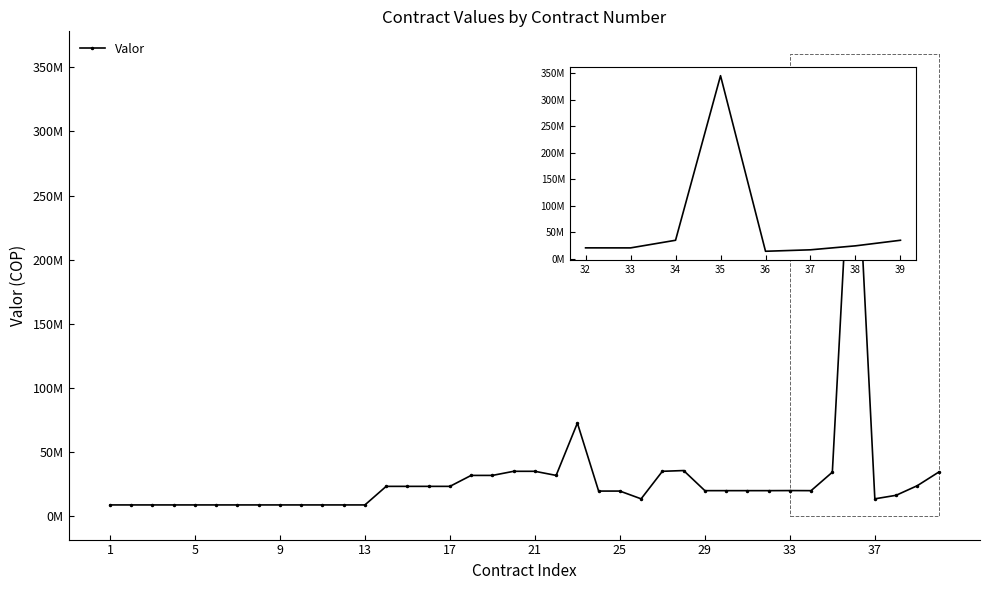

How many lines are shown in the chart?

1